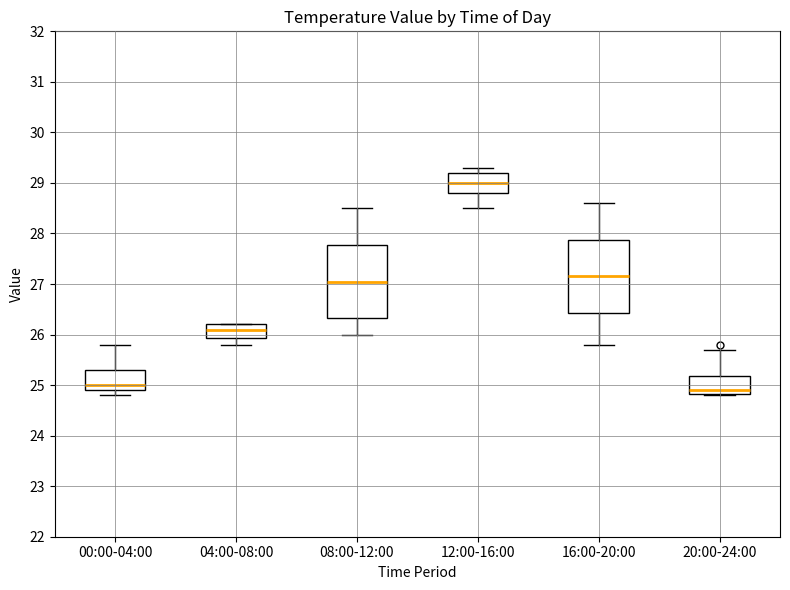

Which box has the highest median line?

12:00-16:00